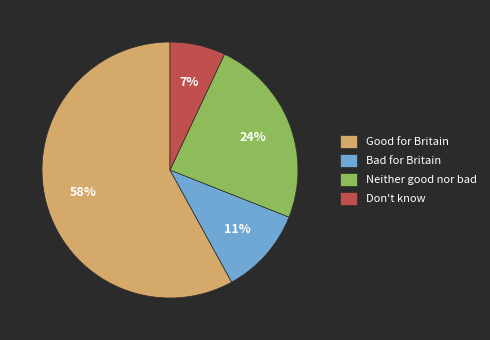

To the nearest percent, what is the difference between the Good for Britain and Bad for Britain slice percentages?

47%